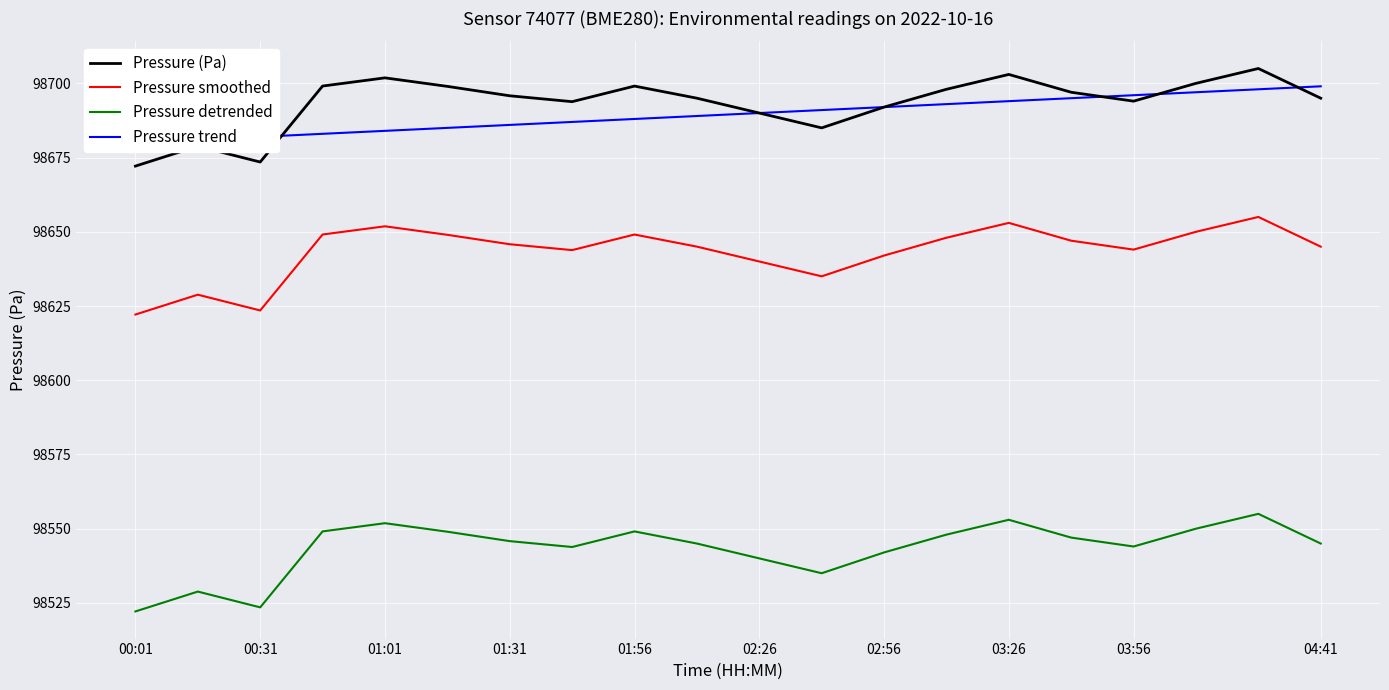

What is the highest value of the Pressure (Pa) series?

98705.0